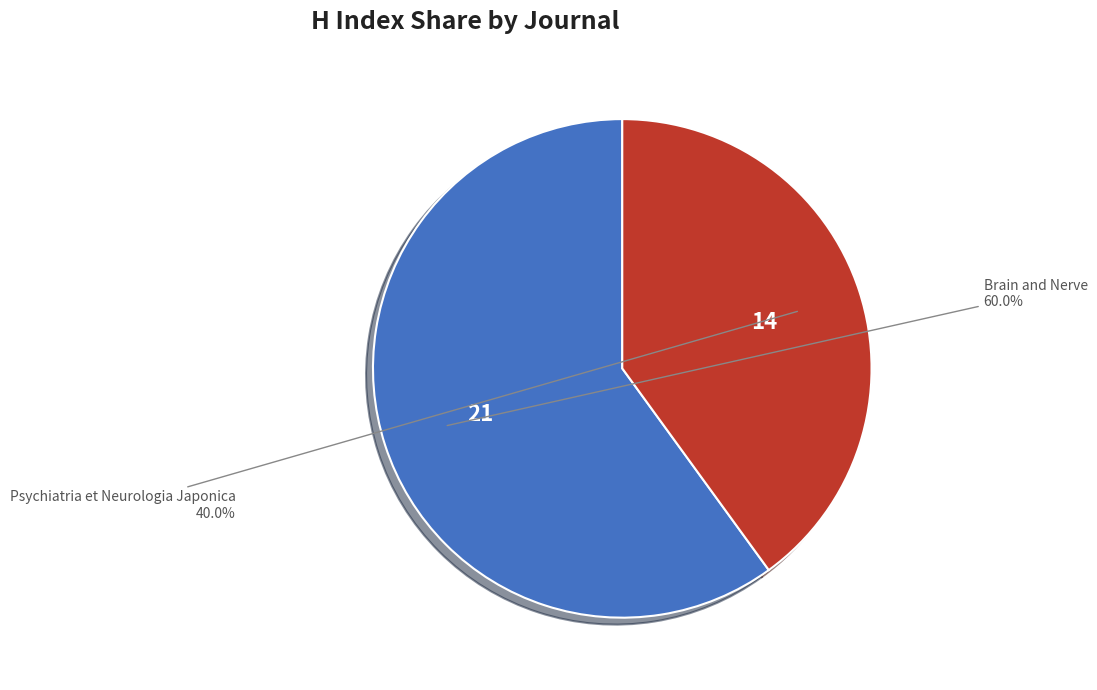

Is there a majority slice in this chart?

Yes